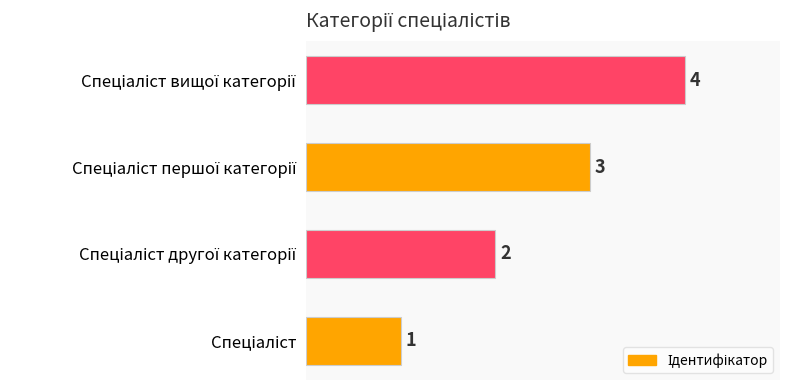

Count the values in the range 2 to 4.

3